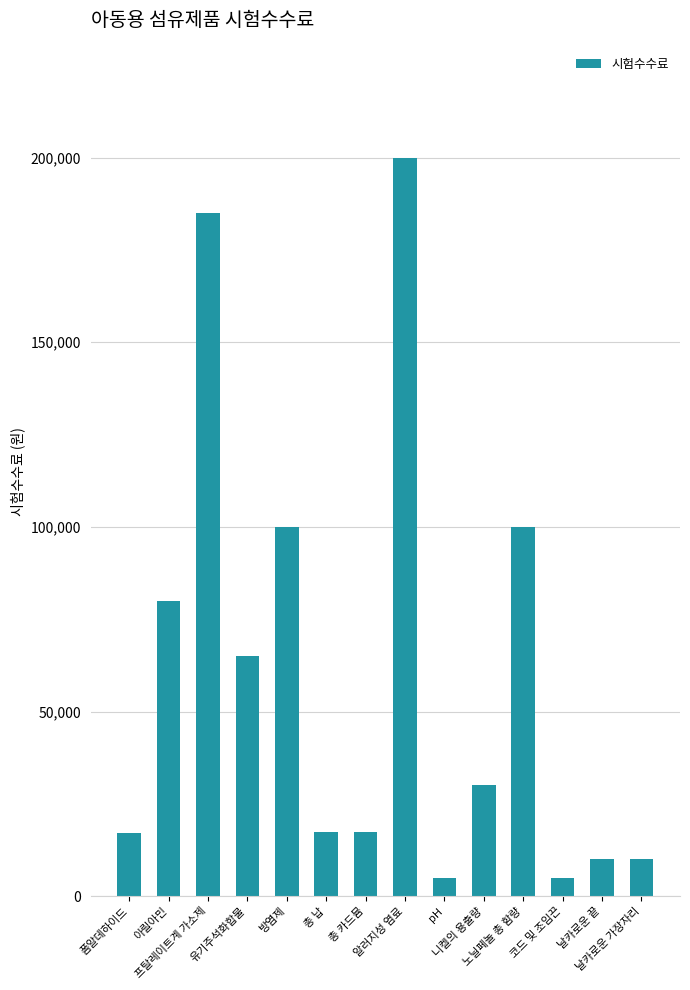

How many bars are there in total?

14